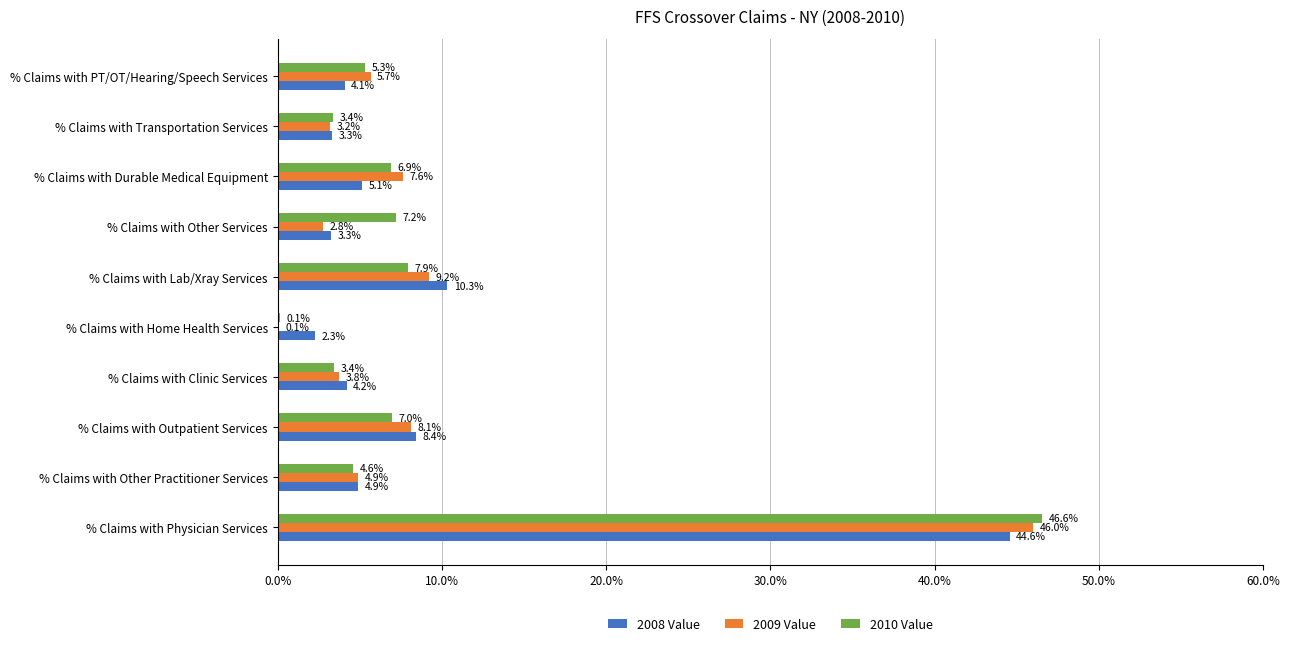

Where is 2009 Value nearest to the value 23?

% Claims with Lab/Xray Services